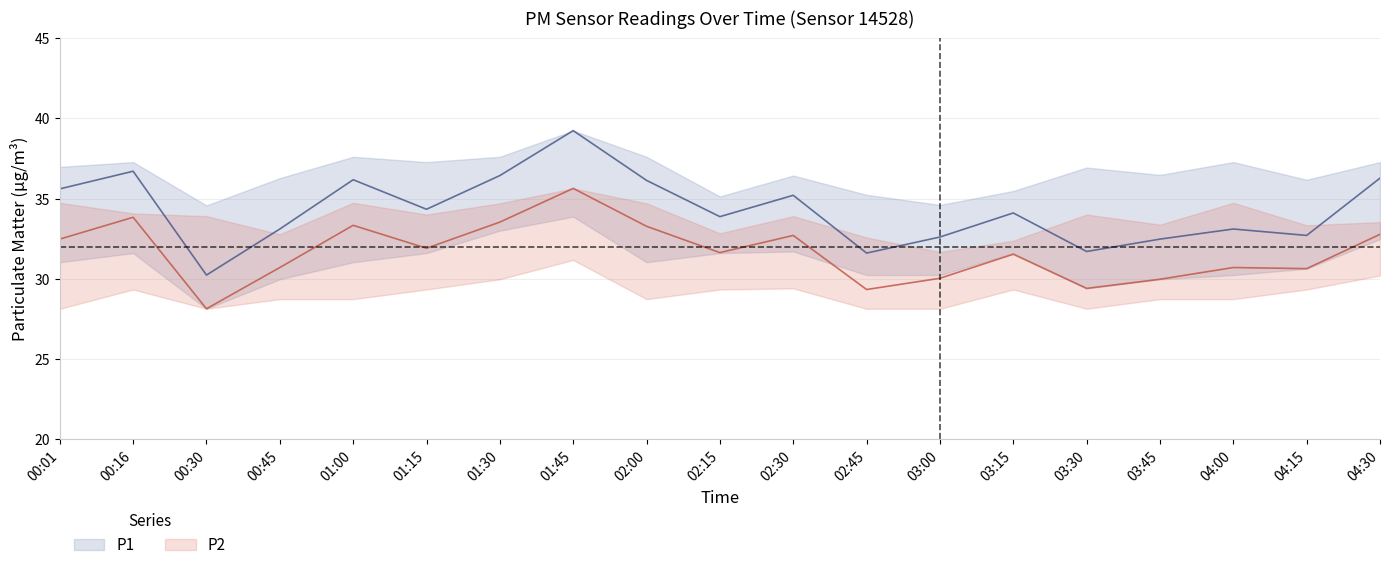

What is the average value of the P2 series?

31.7